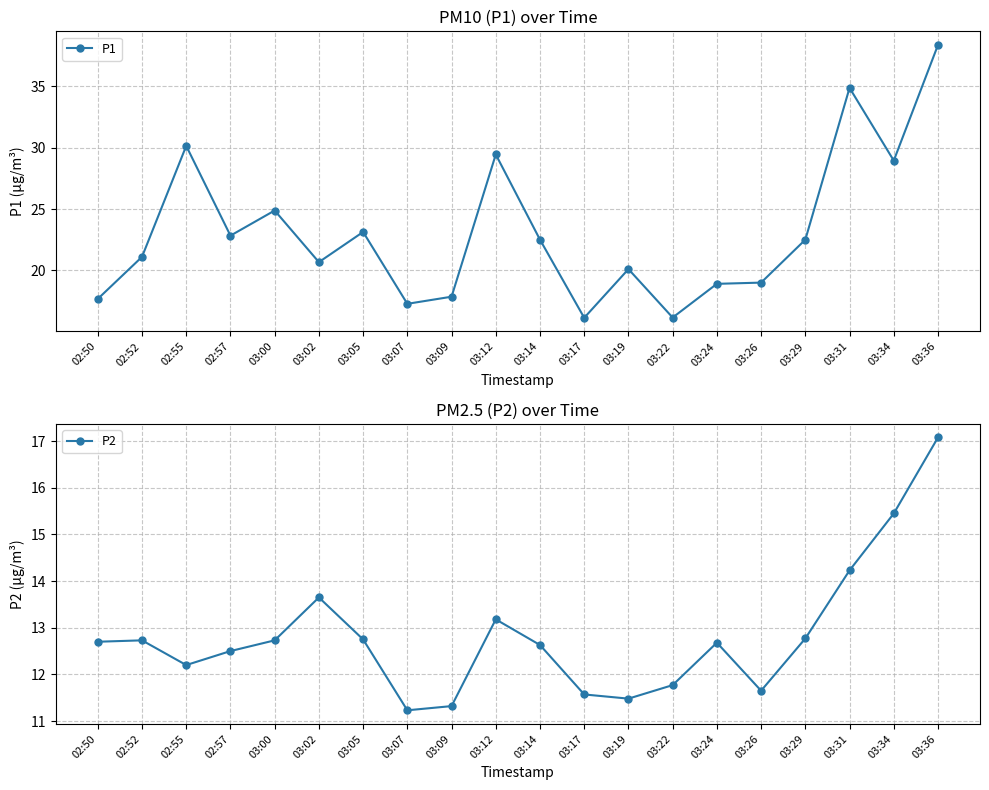

What is the difference between the highest and lowest values at 03:26?

7.3